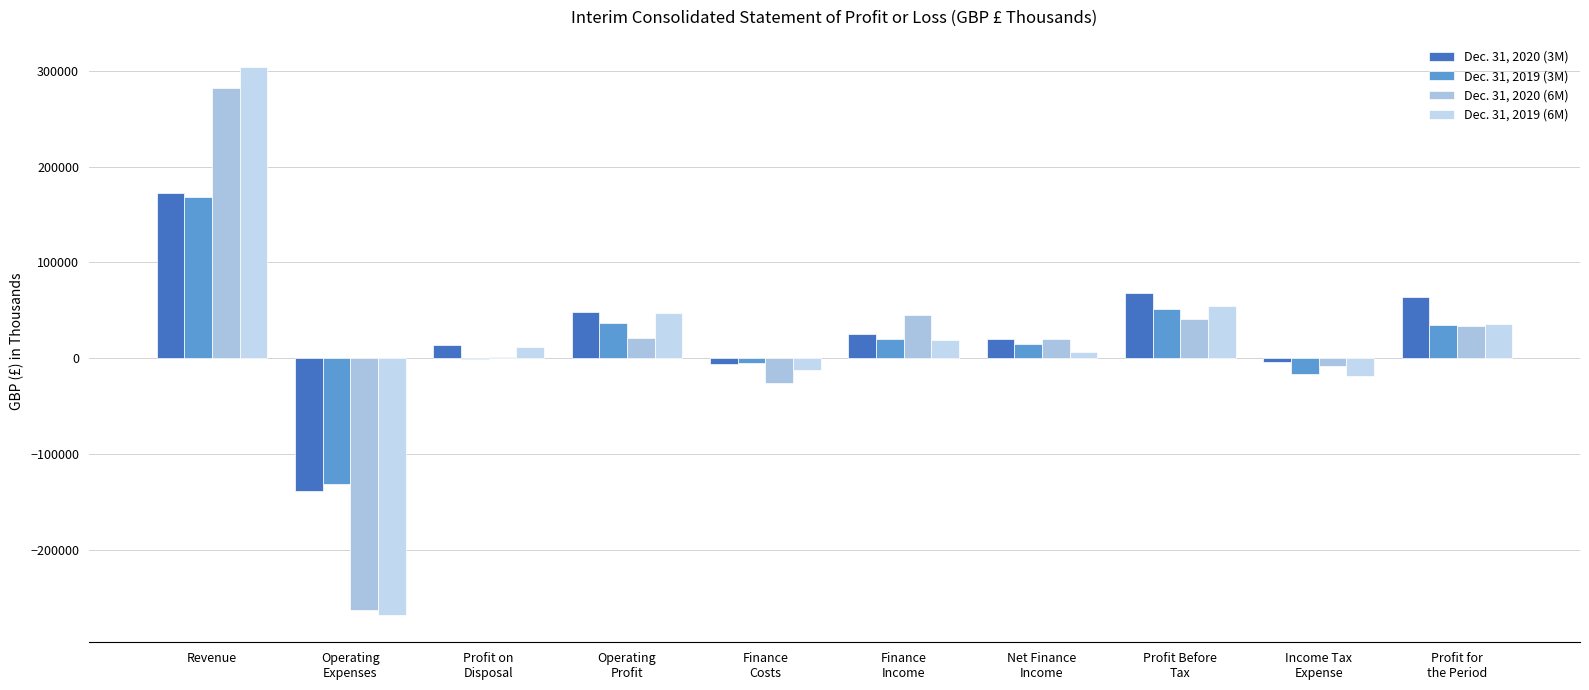

What is the sum of all Dec. 31, 2020 (6M) values?

149308